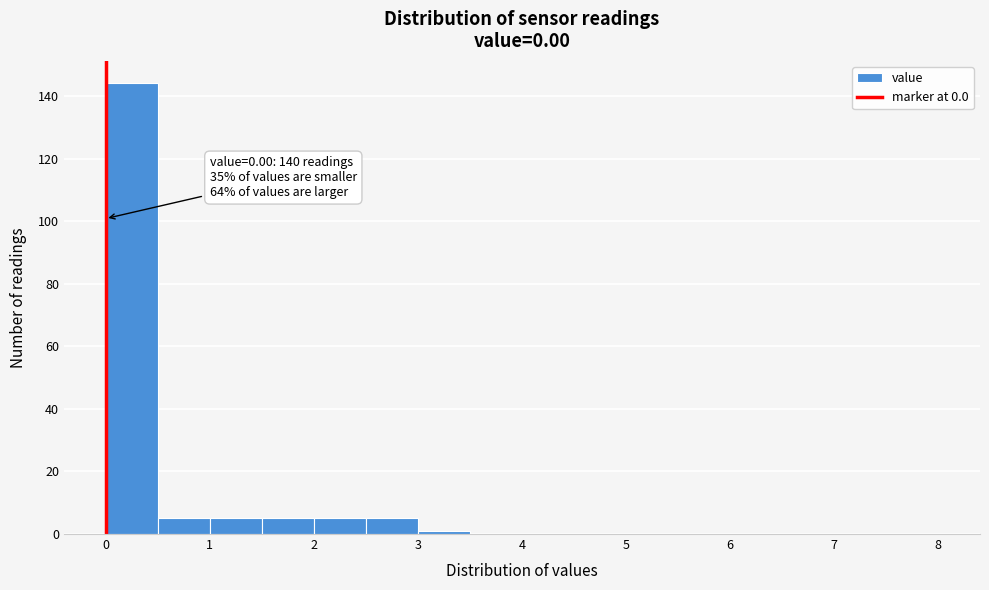

Which range on the x-axis has the tallest bar?

0.0 to 0.5